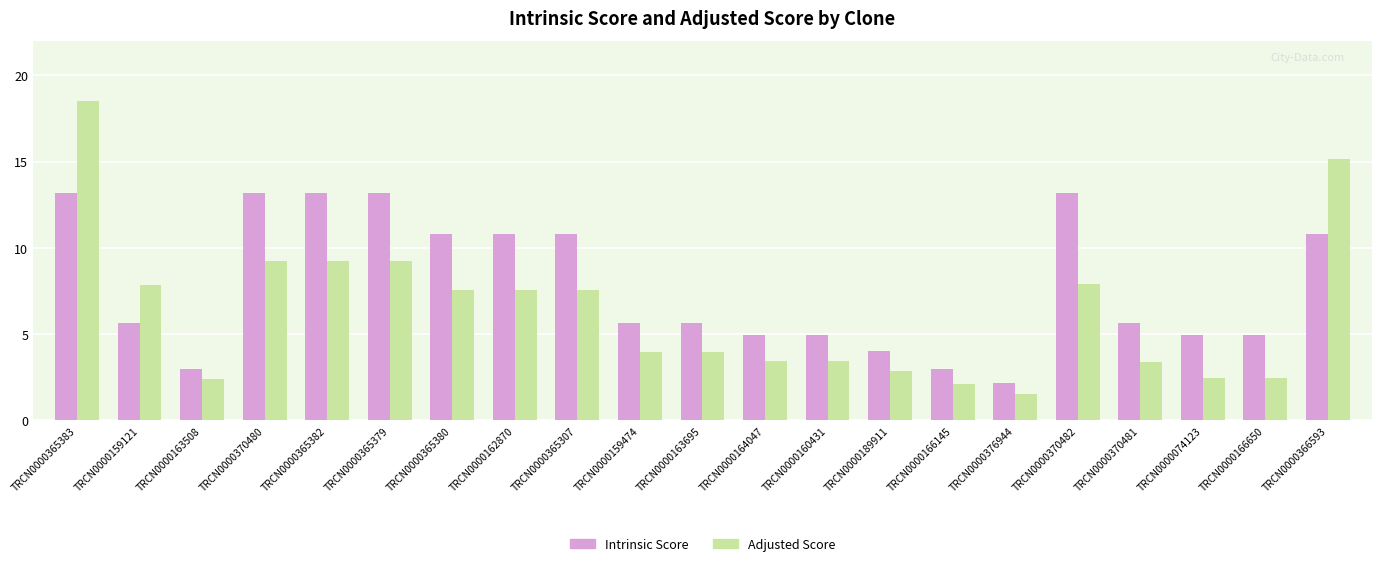

What is the label of the 8th bar from the left?

TRCN0000162870